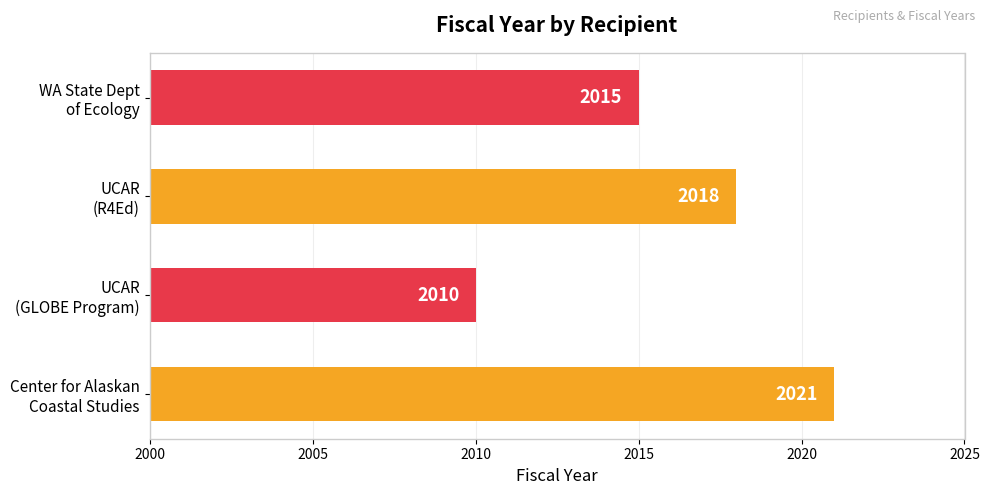

Reading bottom to top, list all the values displayed in this chart.

2021	2010	2018	2015